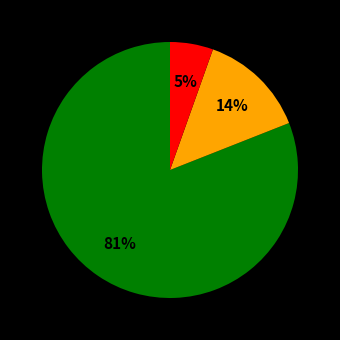

To the nearest percent, what is the average slice percentage?

33%